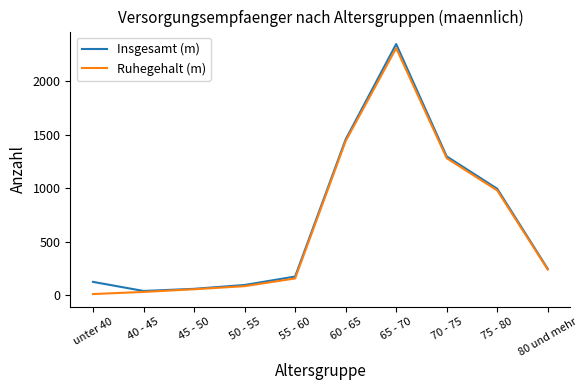

Where is Insgesamt (m) nearest to the value 1193?

70 - 75